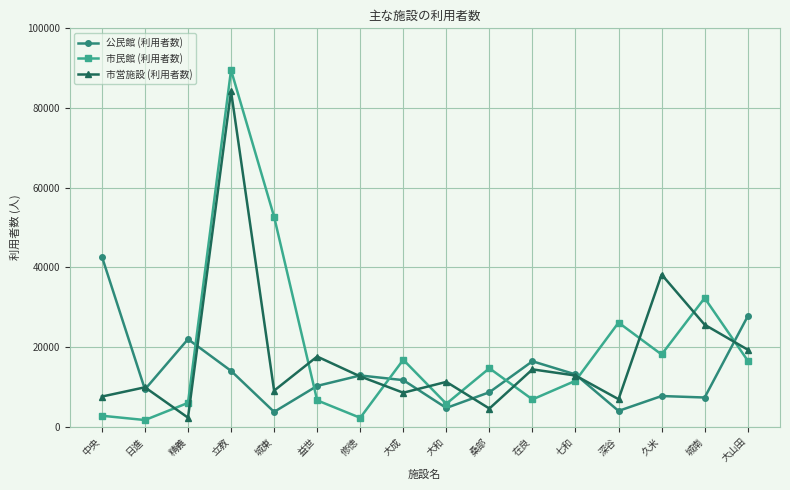

Which series has the largest range (max minus min)?

市民館 (利用者数)